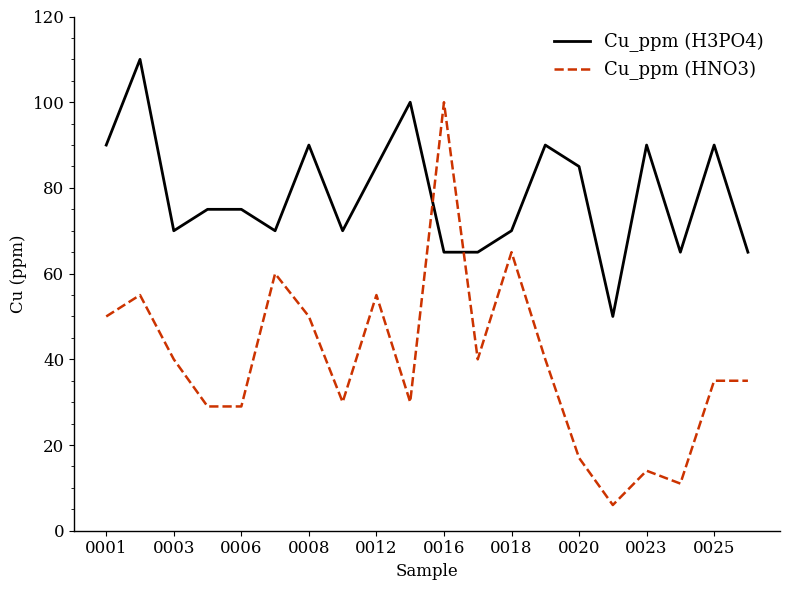

List the series in order of their overall mean, lowest first.

Cu_ppm (HNO3), Cu_ppm (H3PO4)